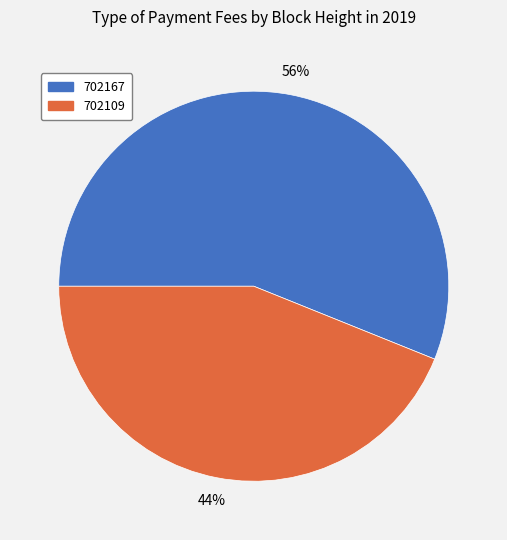

Is the sum of 702167 and 702109 greater than half?

Yes